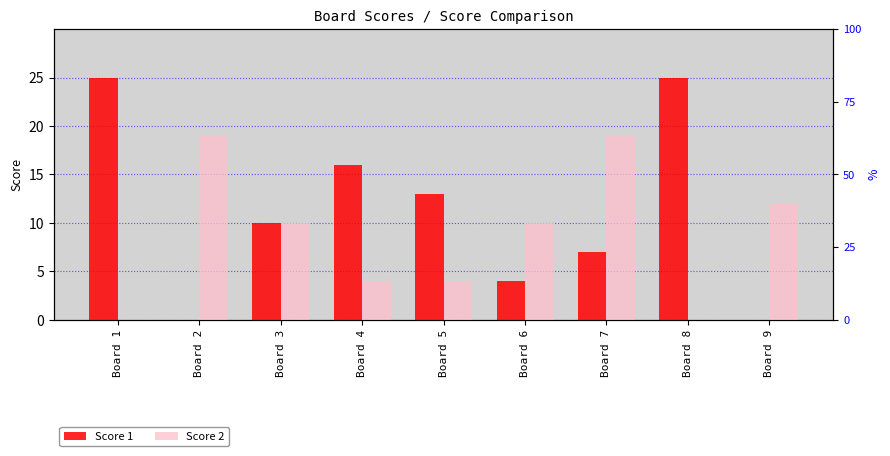

The Score 2 series shows 0 at Board 8. True or false?

True